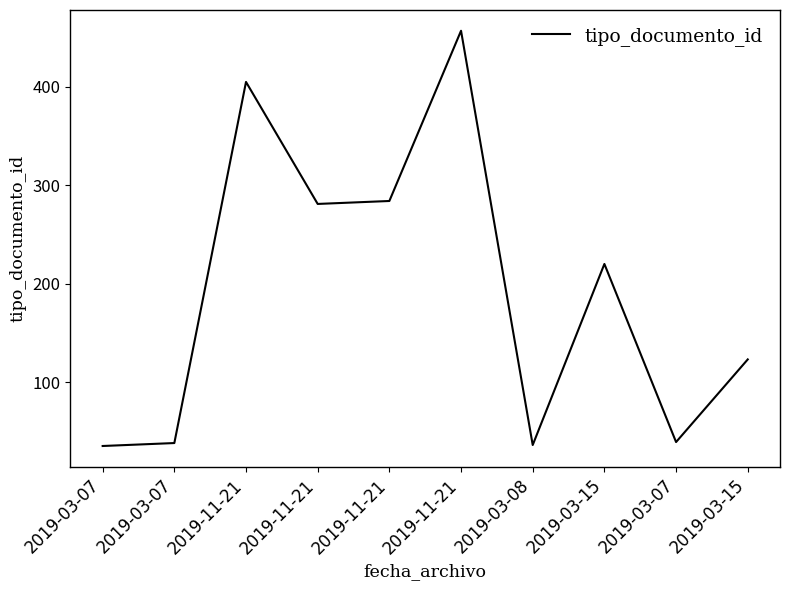

Which label corresponds to the largest value in the chart?

2019-11-21